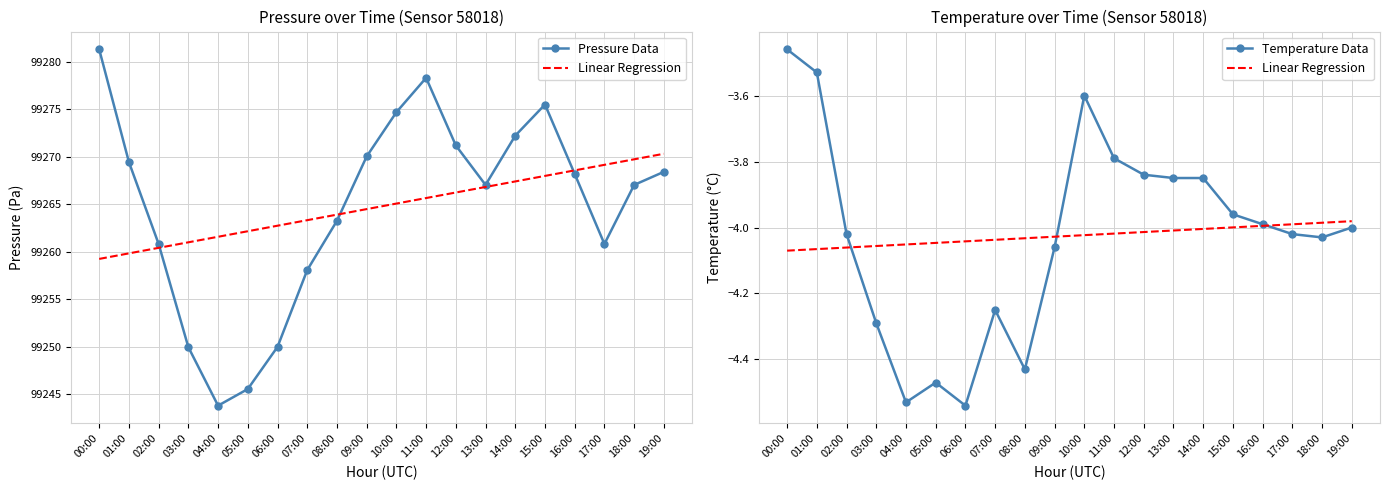

What is the difference between the highest and lowest values at 08:00?

99267.7